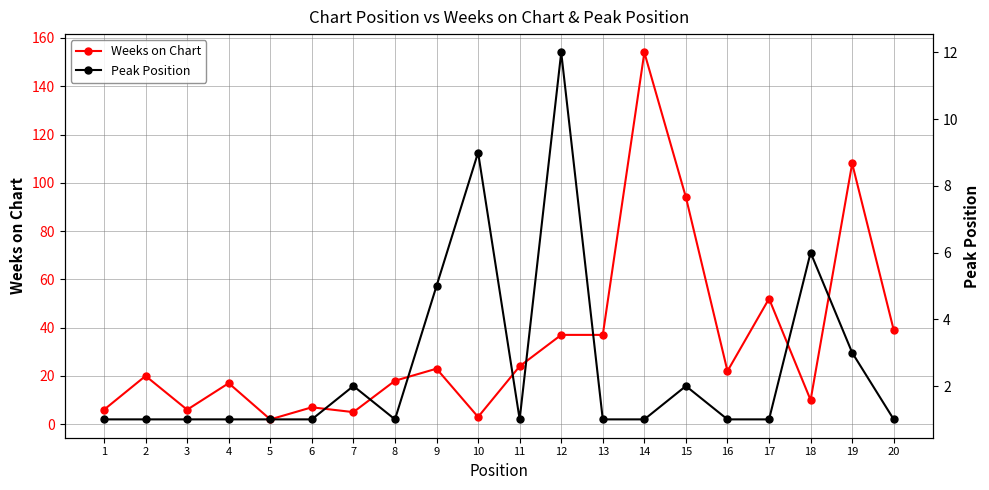

What is the difference between the Weeks on Chart values at 11 and 5?

22